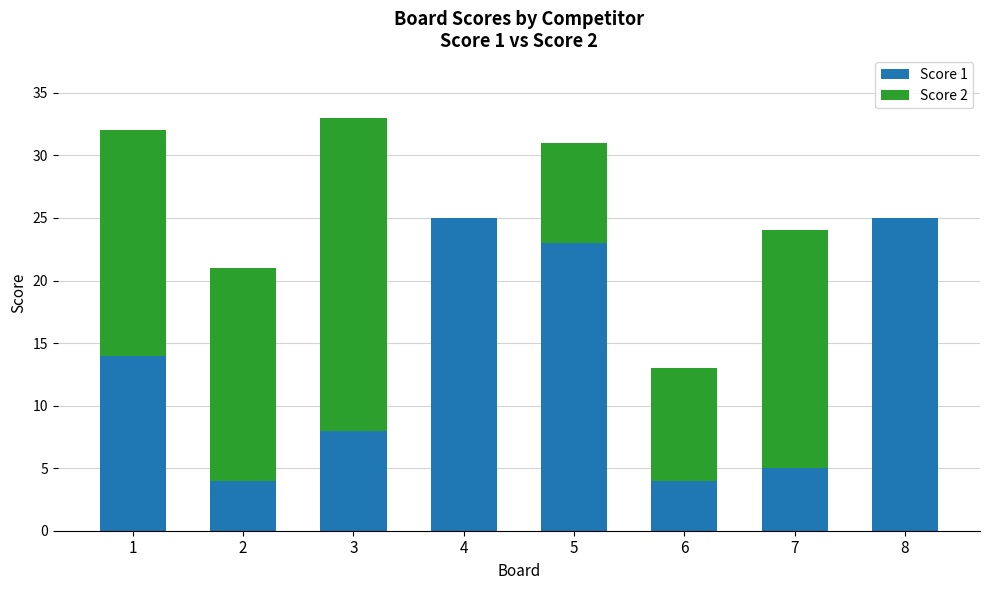

What is the total value across all series at 3?

33